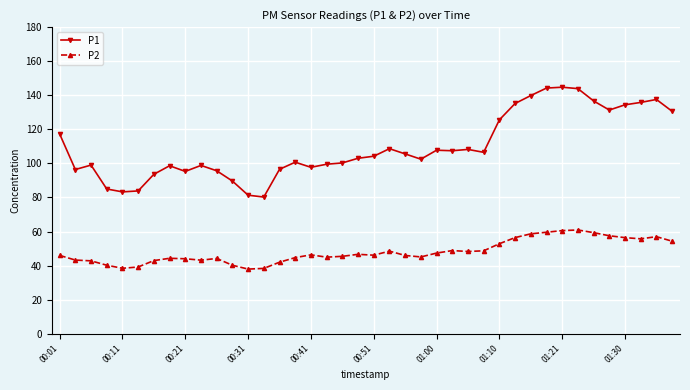

What is the value of the P2 point at the 4th from the left?

40.2